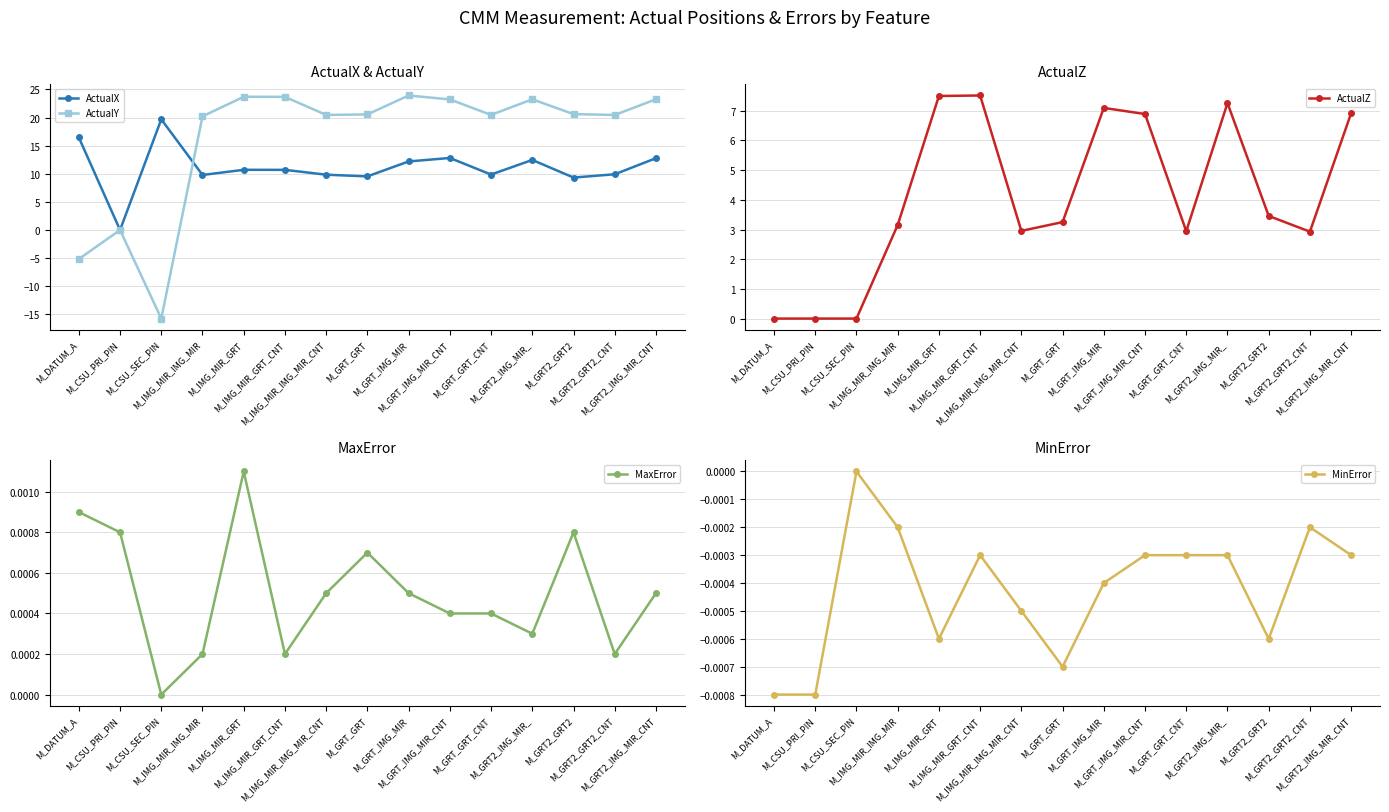

How many values in MinError are below zero?

14